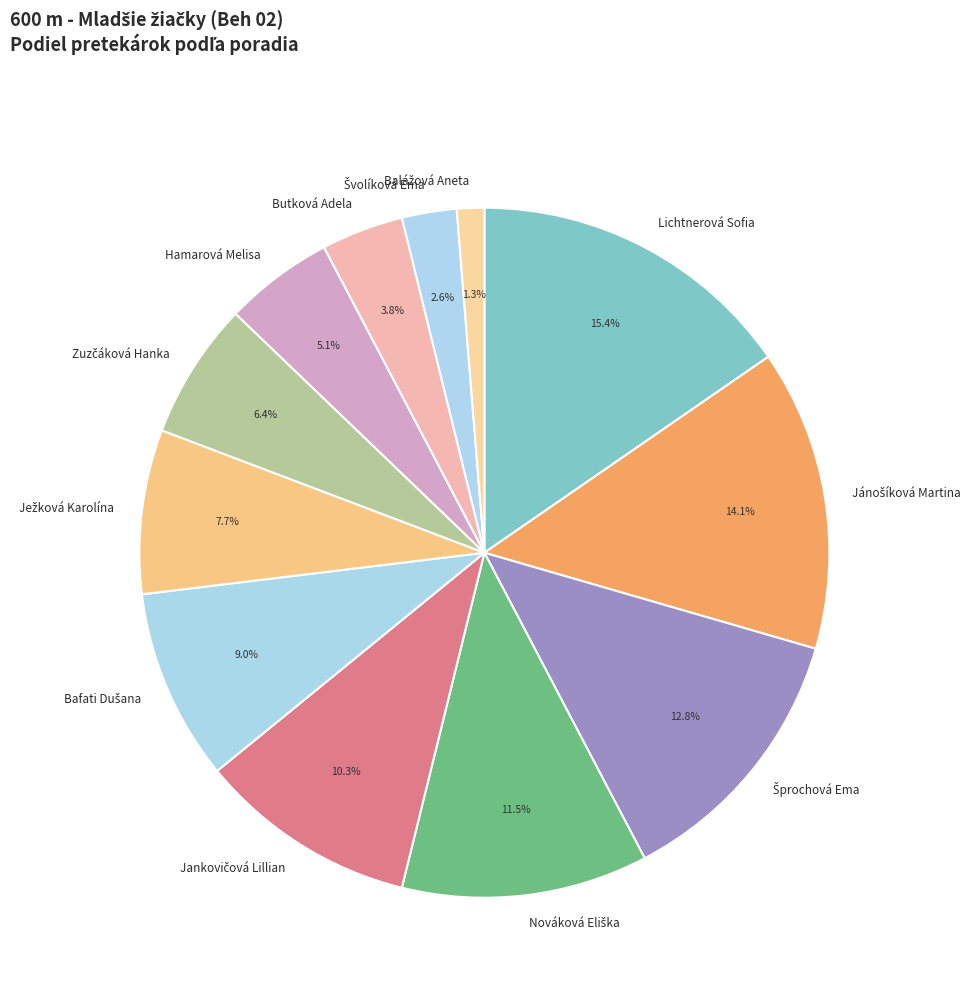

Which category has the biggest portion of the pie?

Lichtnerová Sofia